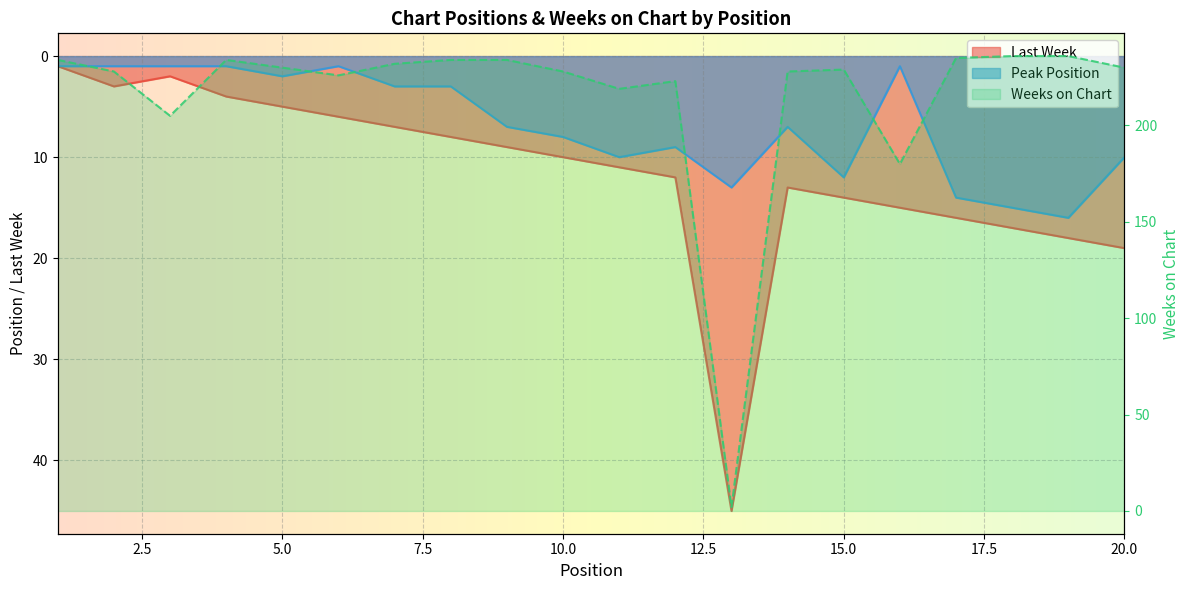

At which category does Peak Position reach its first local valley?

6